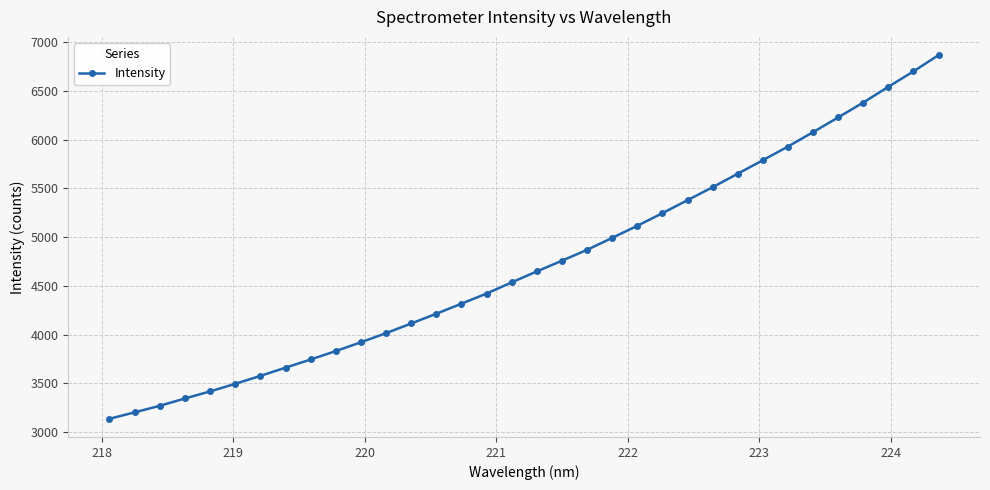

What is the value of the 5th point from the left?

3417.2